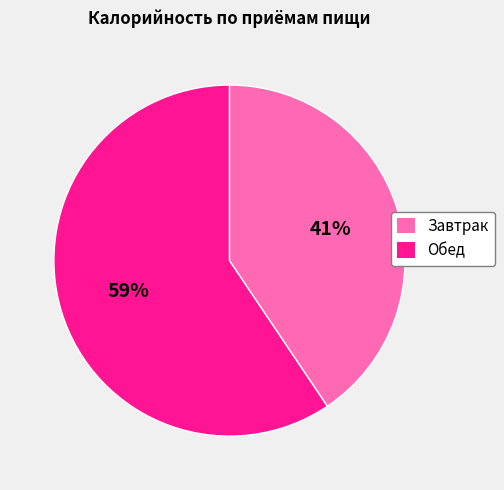

Which category has the smallest portion of the pie?

Завтрак